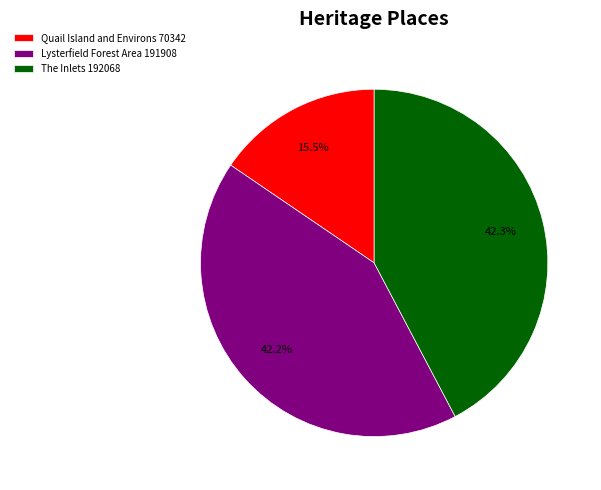

Combined, what portion of the pie is The Inlets and Lysterfield Forest Area?

84.5%